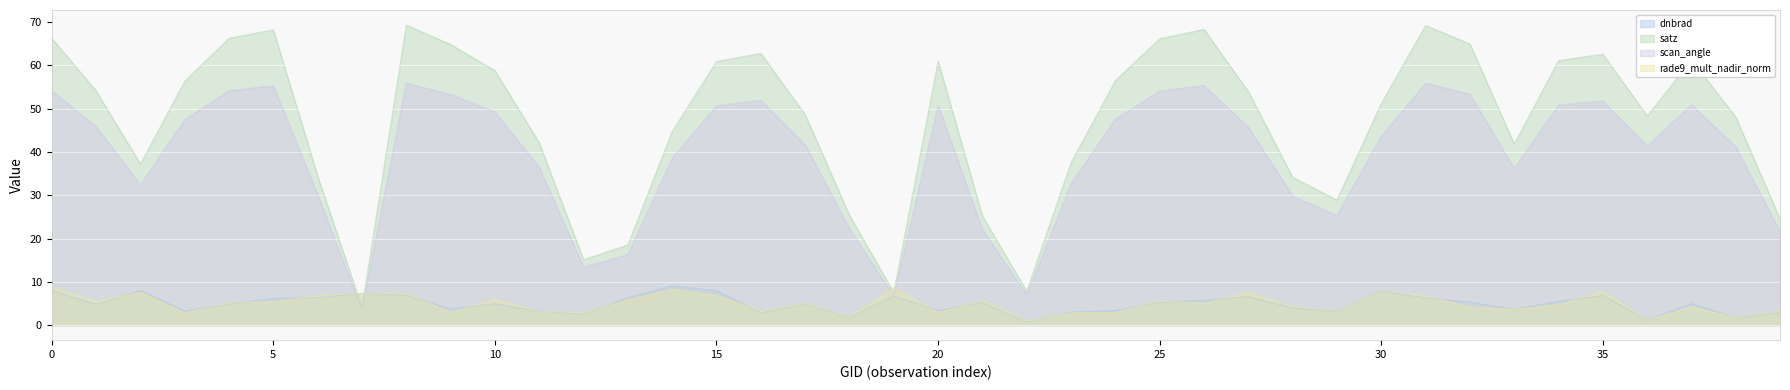

At which category does scan_angle reach its first local peak?

5